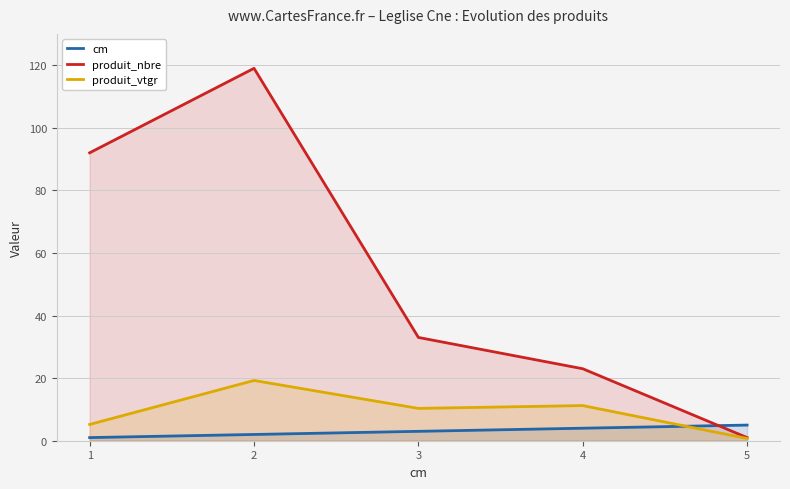

In produit_nbre, how many points are higher than both neighbors (excluding endpoints)?

1